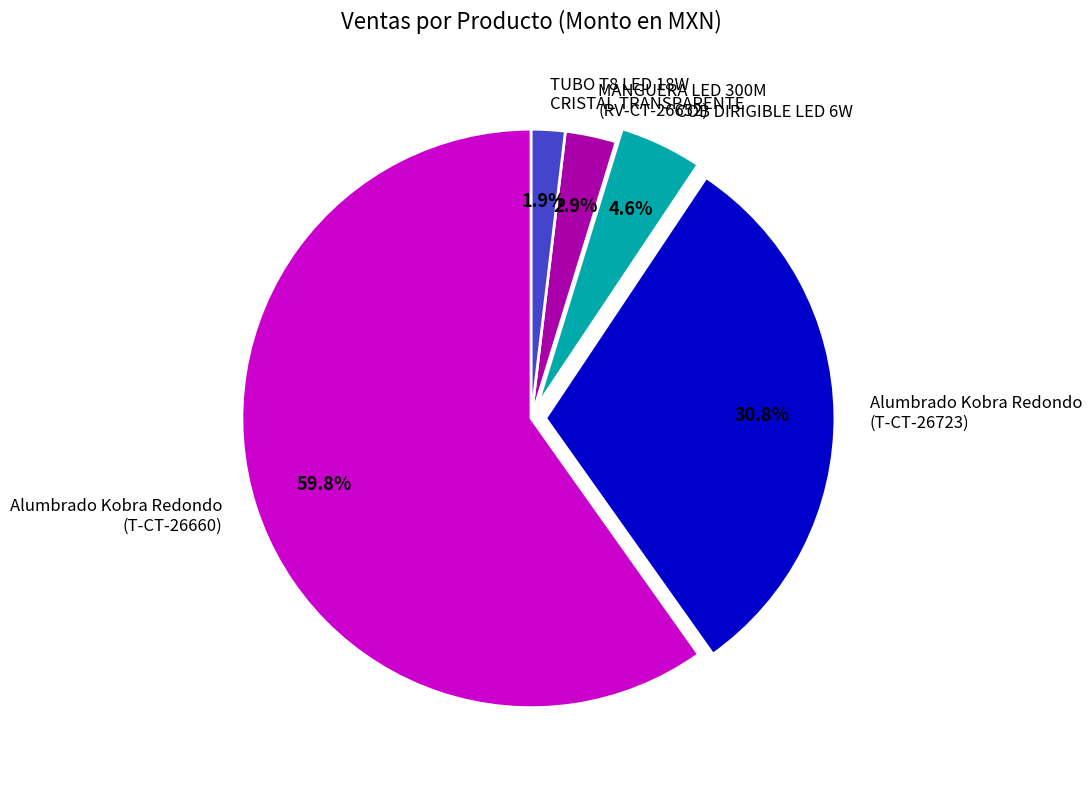

How much of the chart is everything except Alumbrado Kobra Redondo (T-CT-26660)?

40.2%